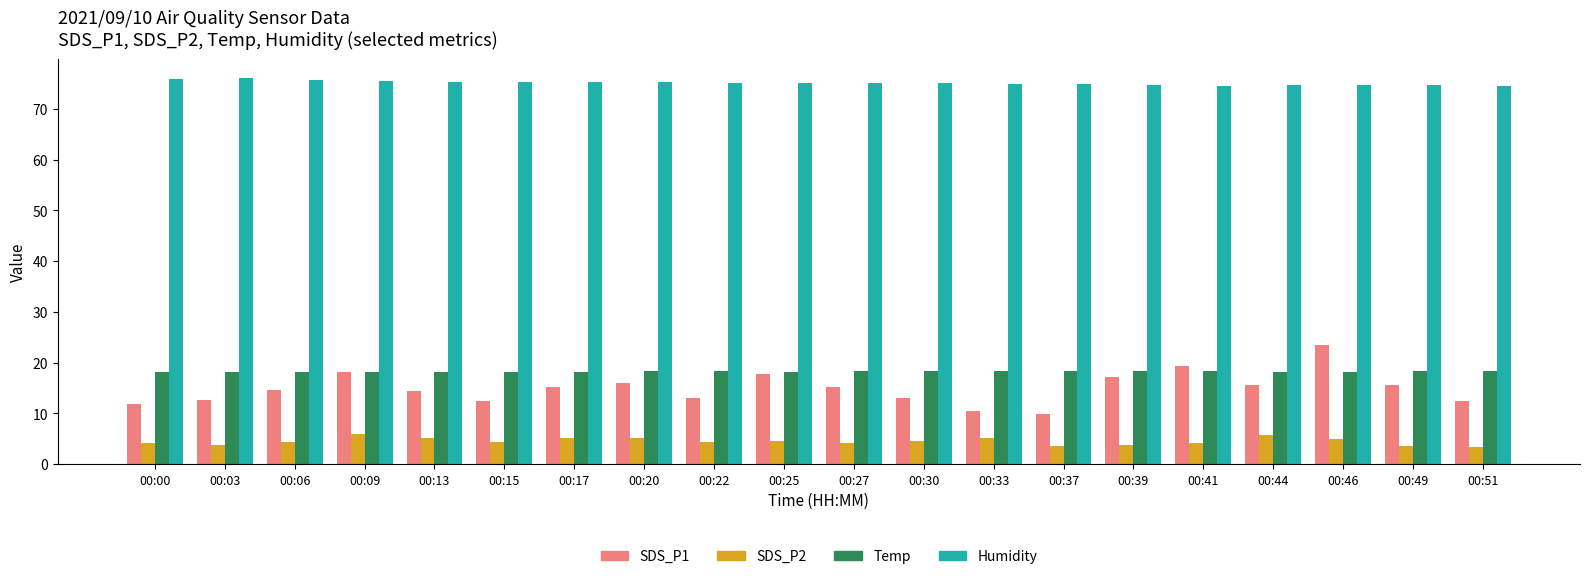

What is the difference between the second highest and minimum values in the SDS_P2 series?

2.3